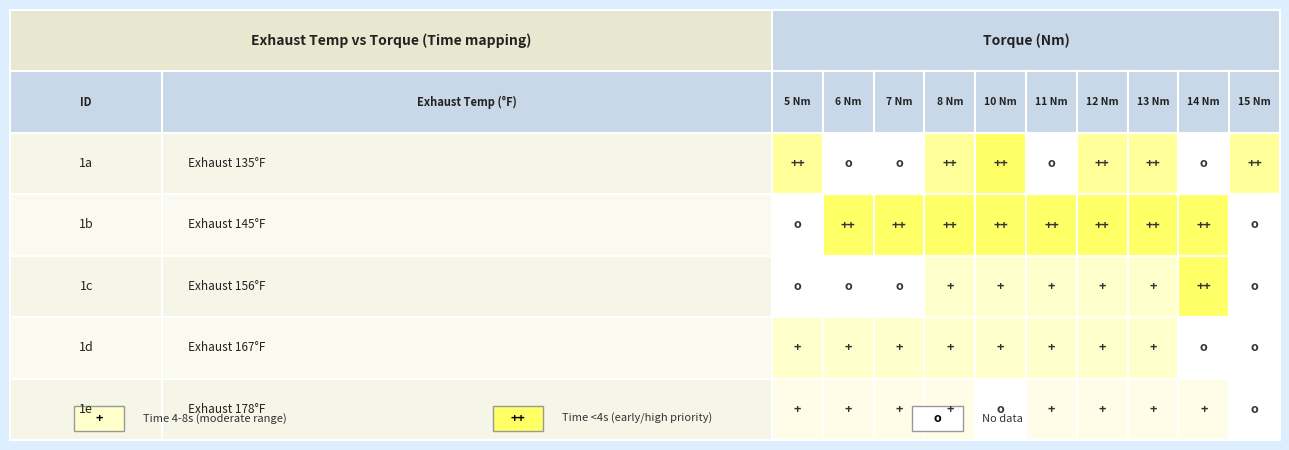

Which has a higher value, 6 or 135?

6